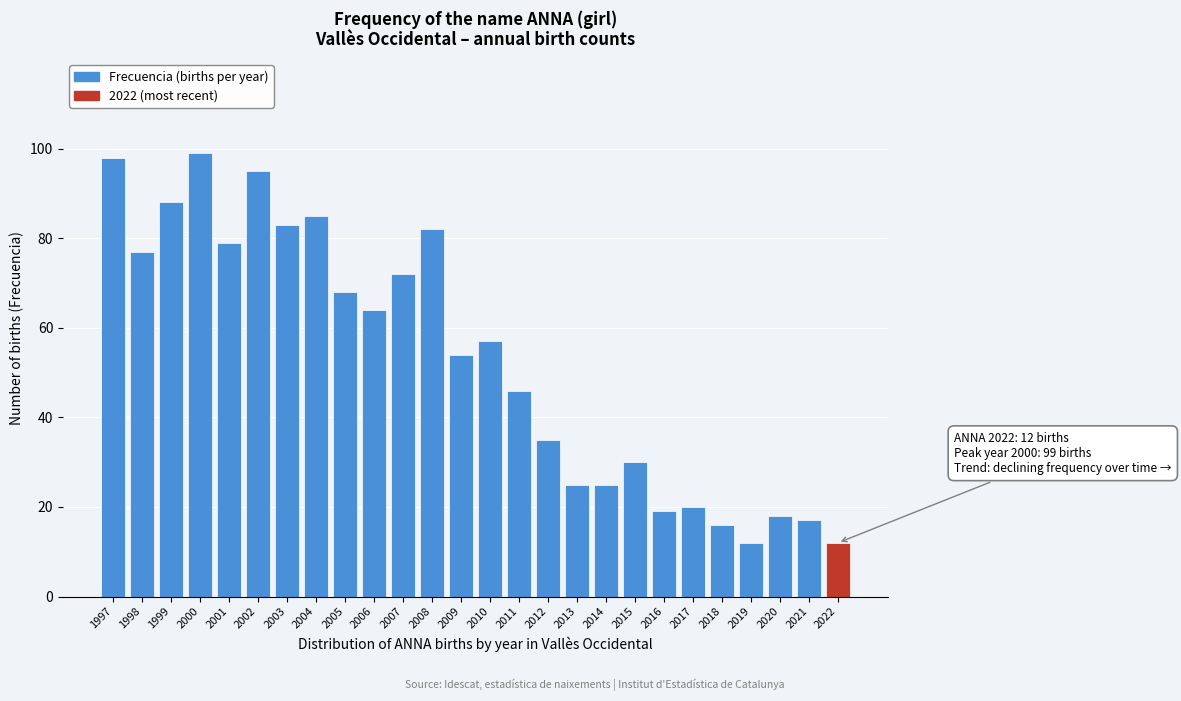

Reading left to right, what are all the values shown in this chart?

1997=98	1998=77	1999=88	2000=99	2001=79	2002=95	2003=83	2004=85	2005=68	2006=64	2007=72	2008=82	2009=54	2010=57	2011=46	2012=35	2013=25	2014=25	2015=30	2016=19	2017=20	2018=16	2019=12	2020=18	2021=17	2022=12